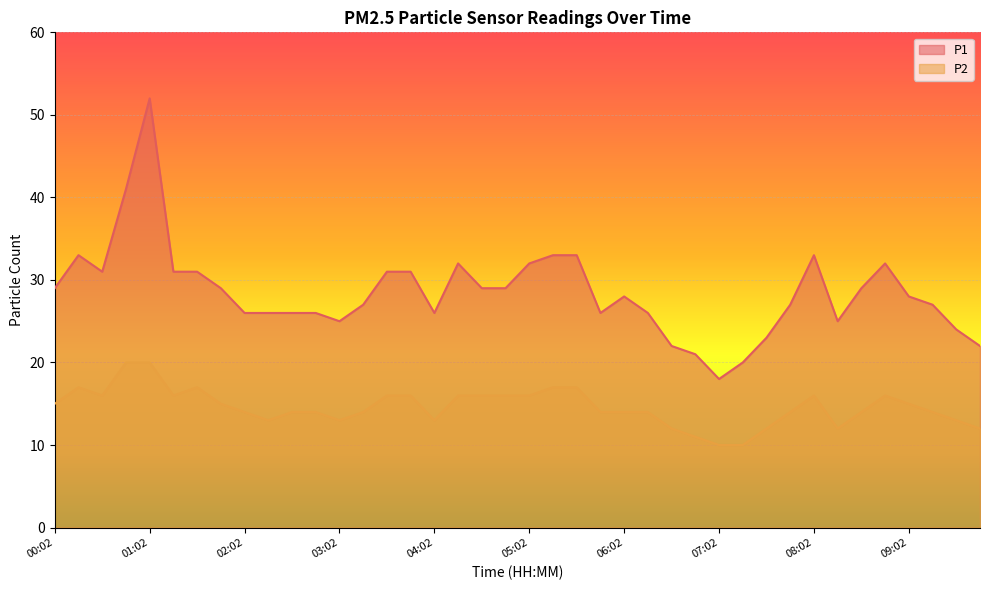

Which series has the largest range (max minus min)?

P1